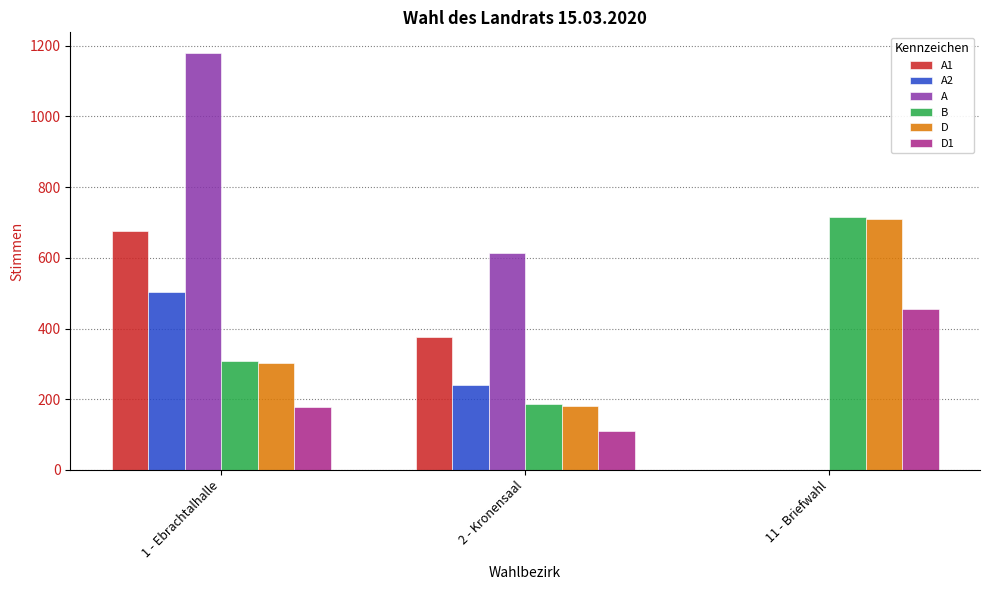

Is the value of B at 1 - Ebrachtalhalle greater than the value of D at 11 - Briefwahl?

No